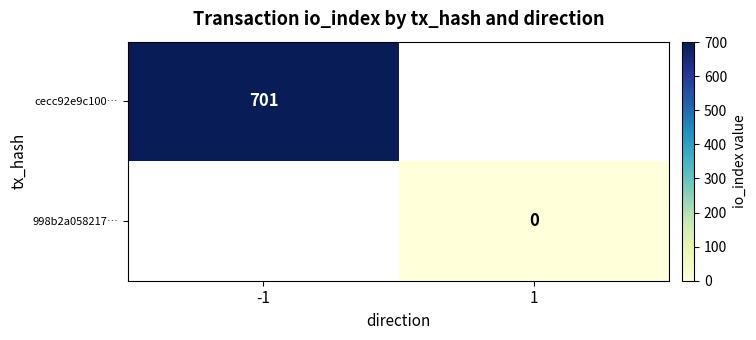

True or false: cecc92e9c100… has a value of 186 at -1.

False